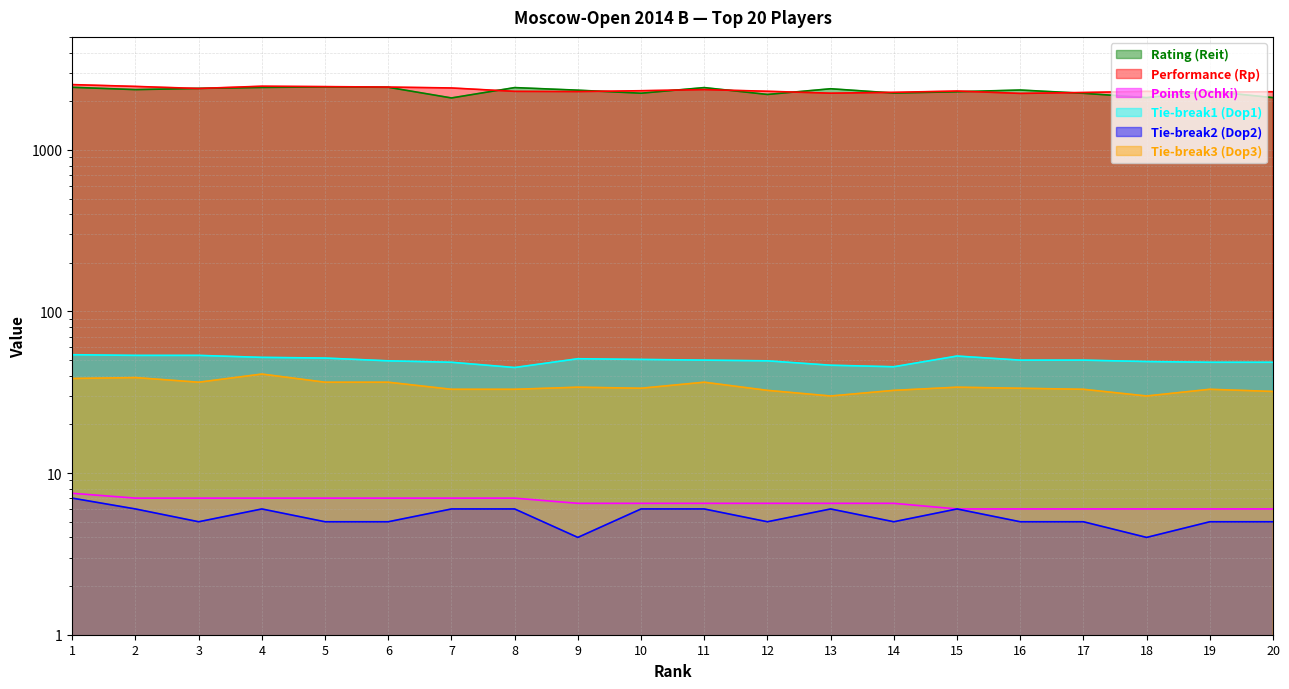

What is the highest value of the Tie-break2 (Dop2) series?

7.0